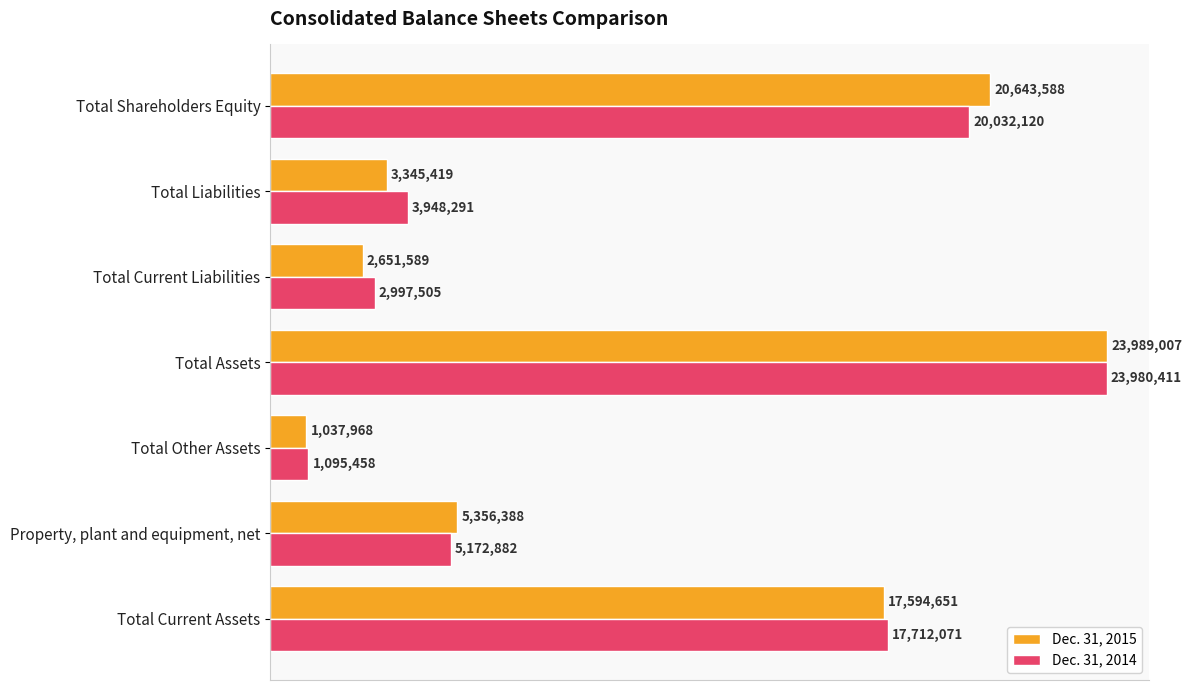

What are all the series names shown in the legend?

Dec. 31, 2015, Dec. 31, 2014